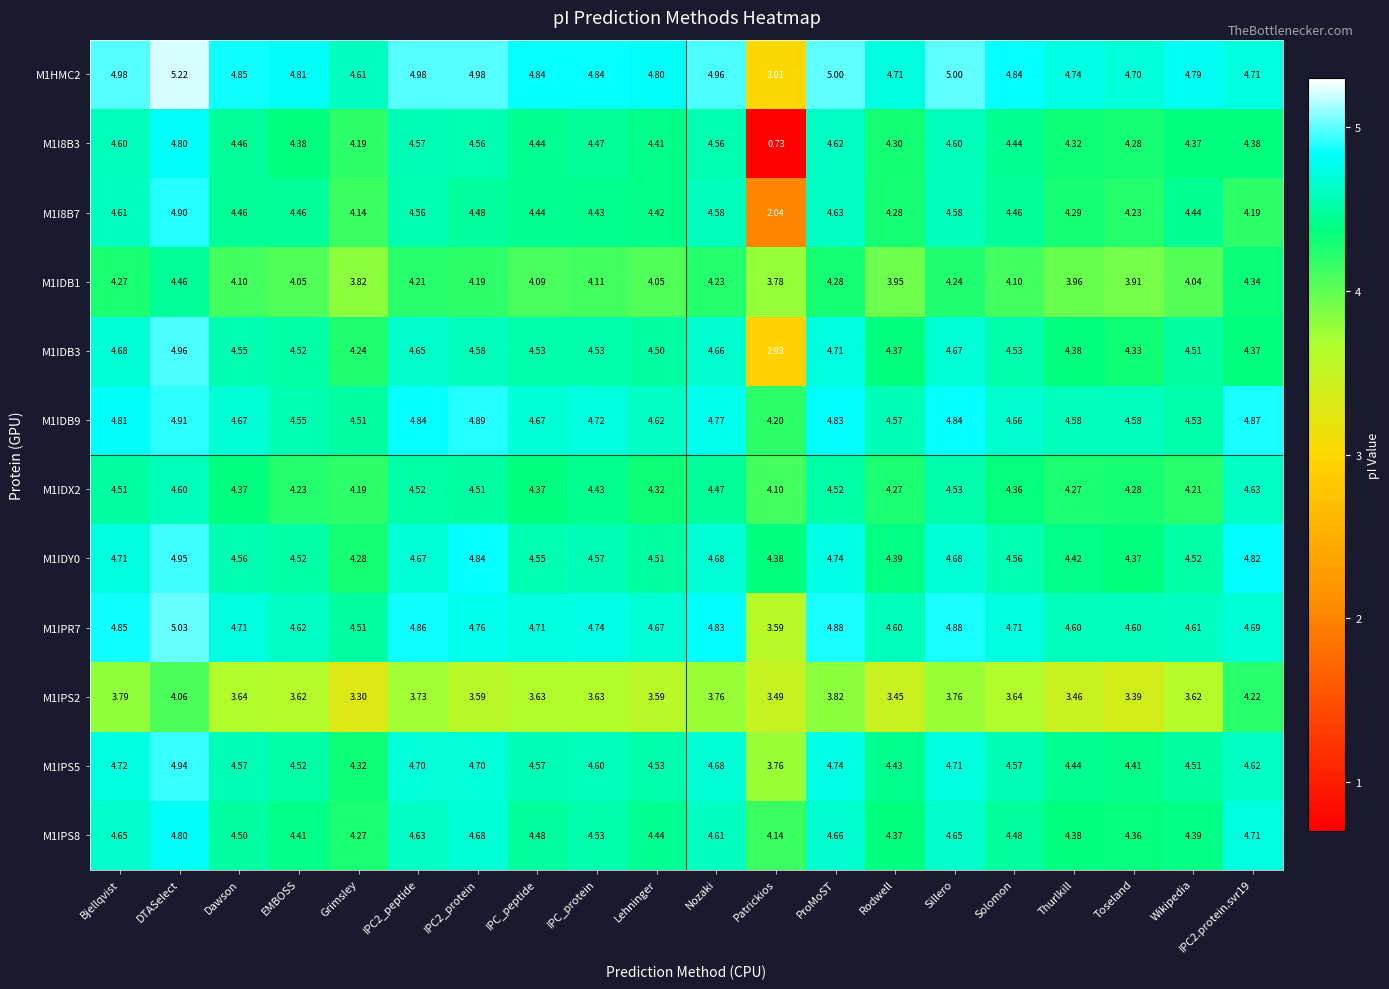

At which category is the sum across all series the highest?

DTASelect